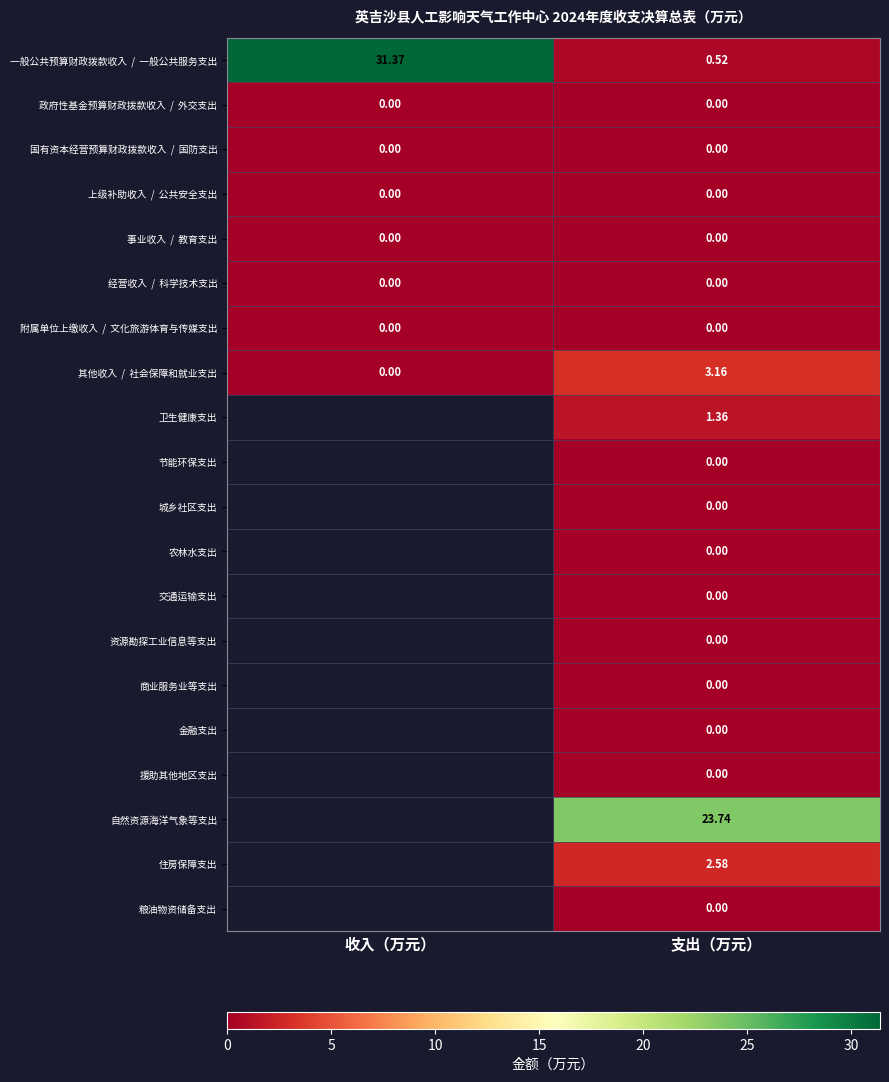

How many data points does each series have?

2